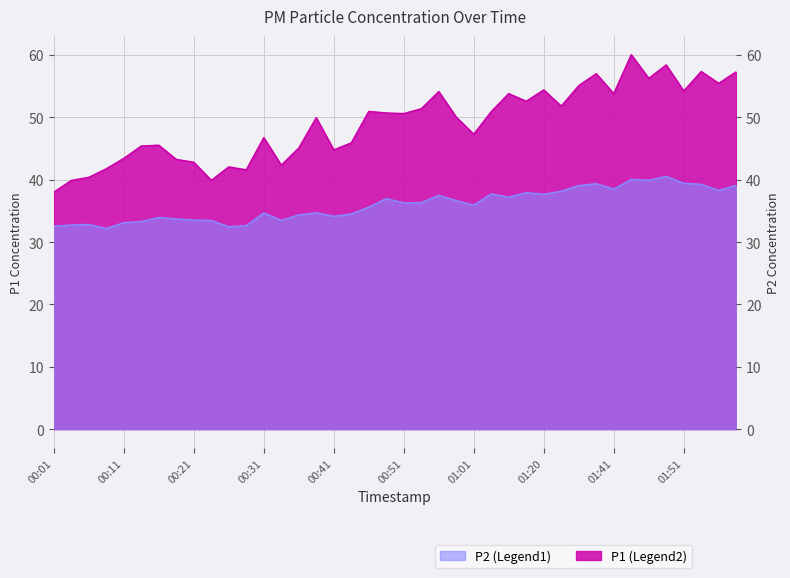

What are all the series names shown in the legend?

P1, P2